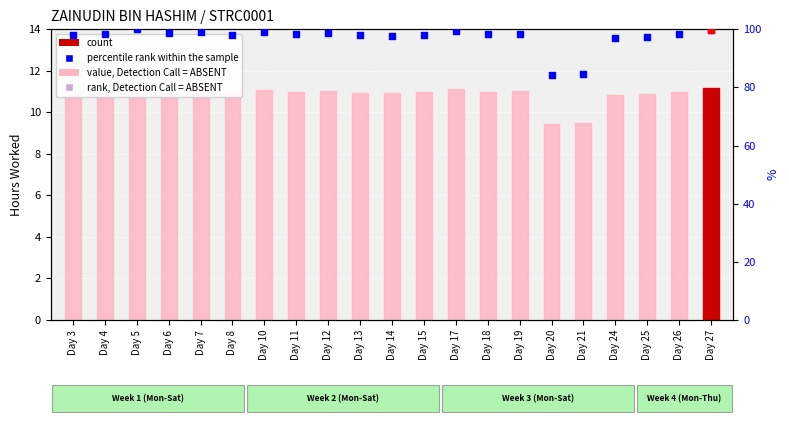

Which series reaches the maximum Y coordinate?

percentile rank within the sample